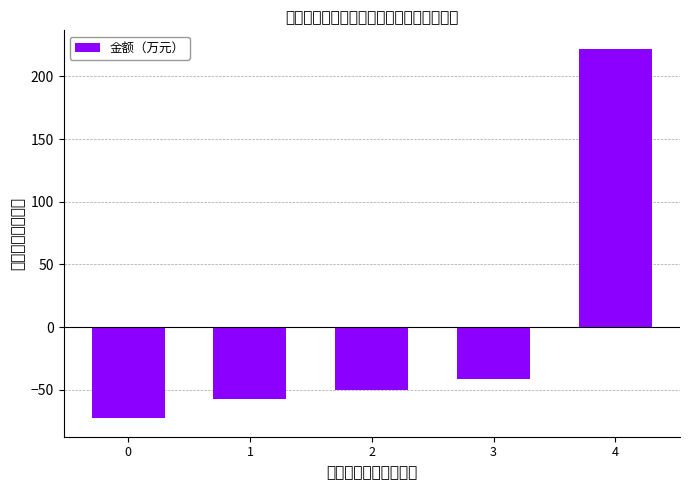

The chart shows a value of -14.4 at 3. True or false?

False